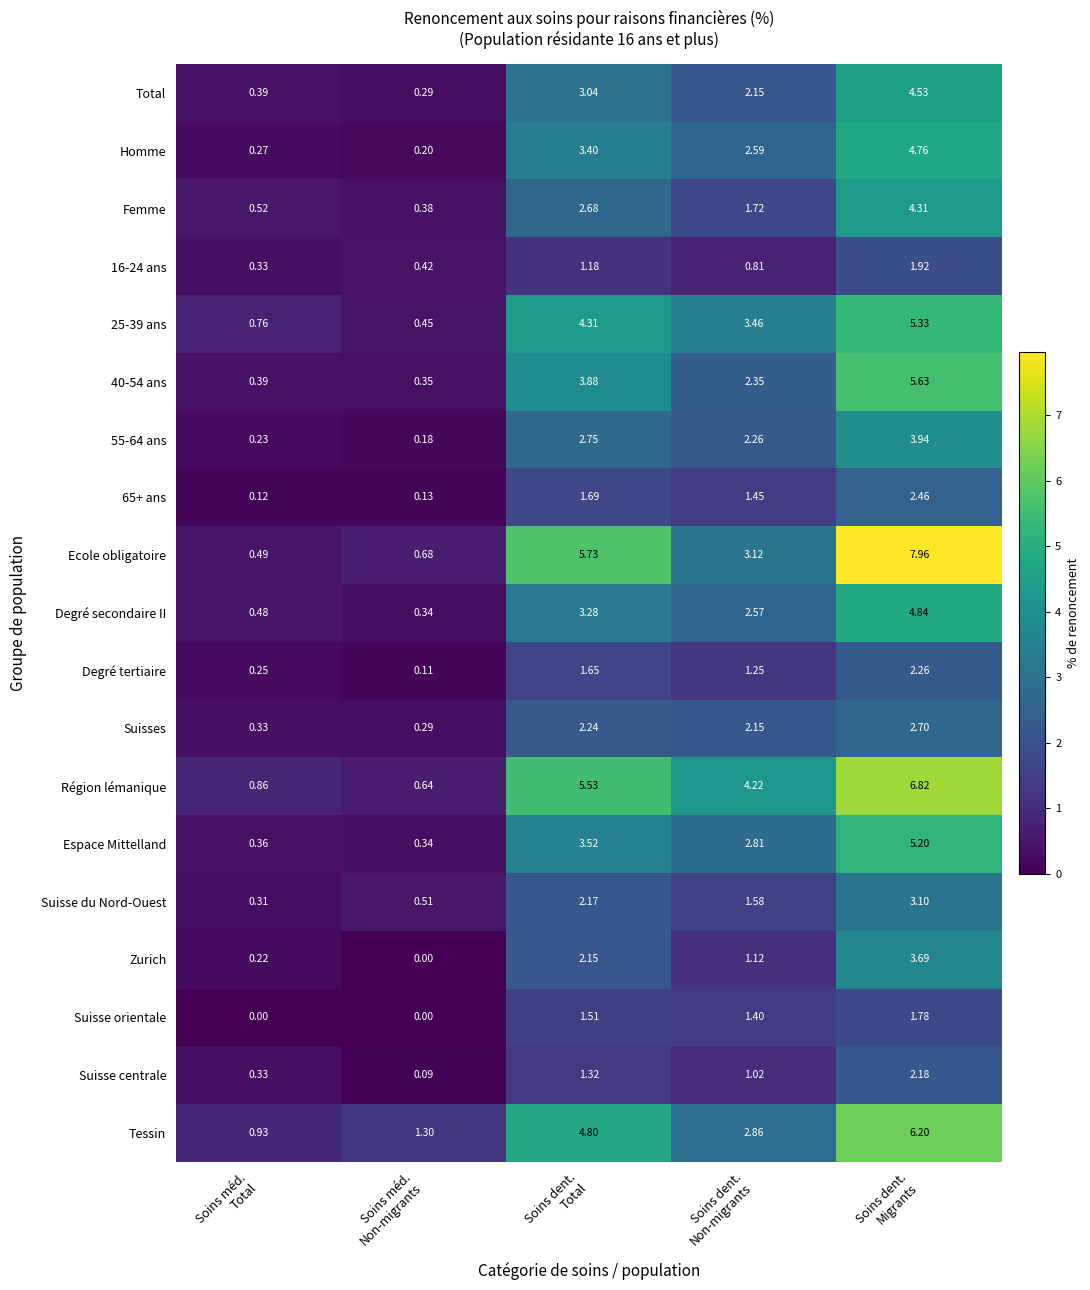

How many distinct data groups are displayed?

19